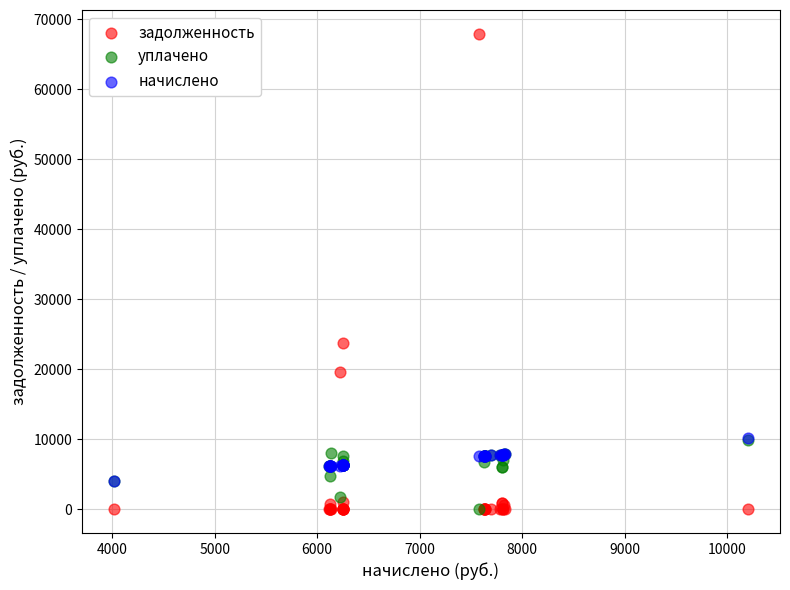

In the задолженность series, what Y value is closest to 33963?

23798.6